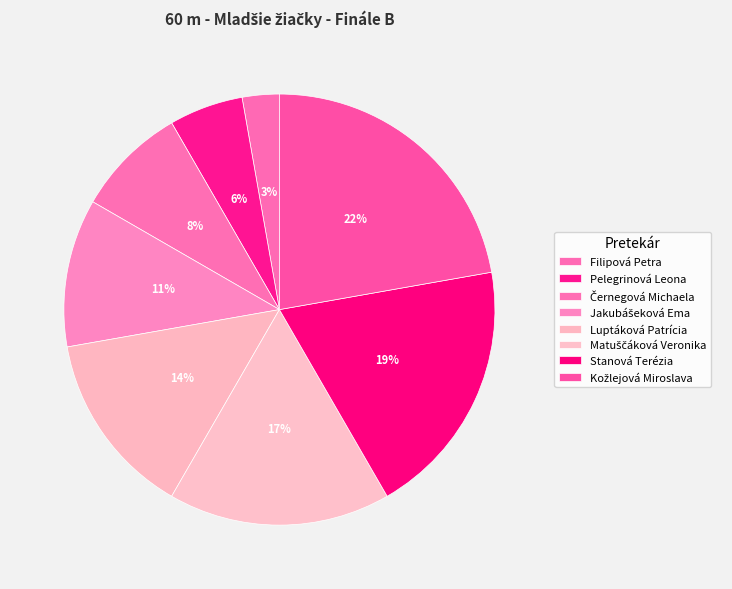

Is there any slice that represents more than half of the pie?

No